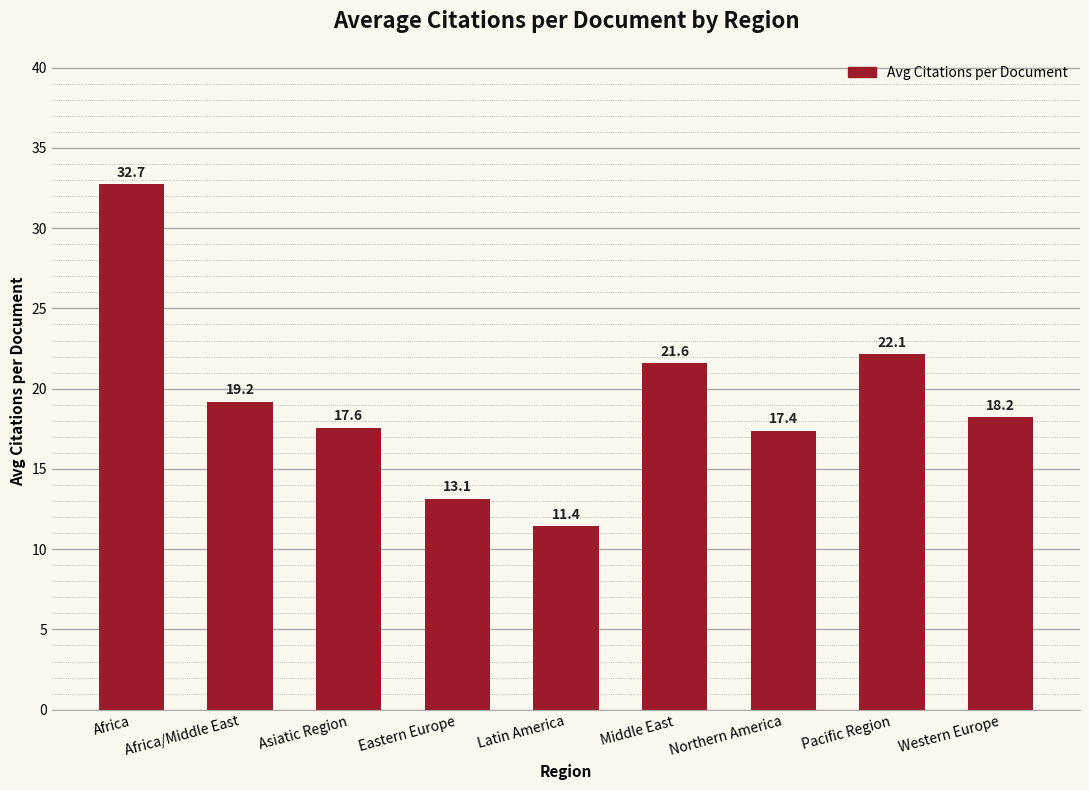

Is it true that the value at Latin America is 19.9?

False